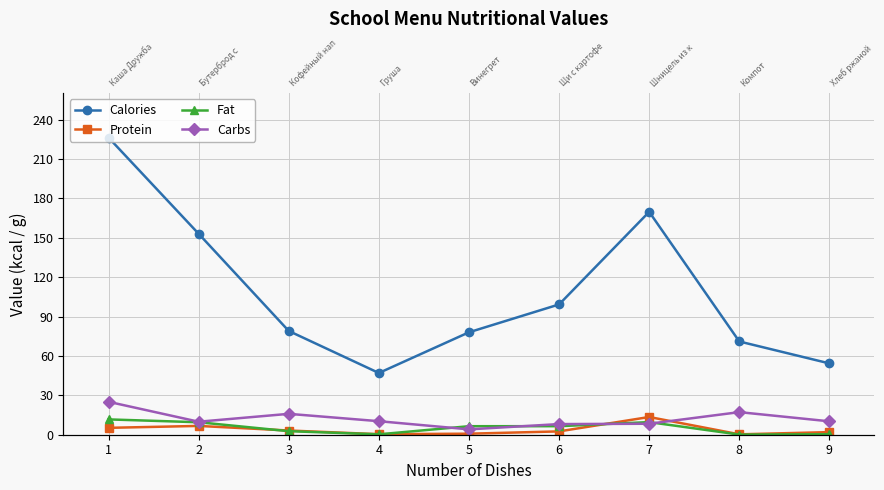

What is the value of the Calories point at the 4th from the left?

47.0